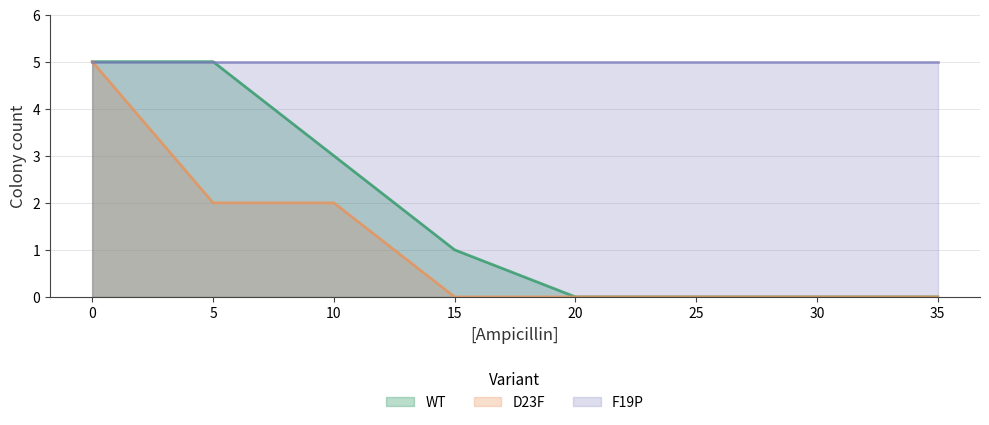

What are all the series names shown in the legend?

WT, D23F, F19P